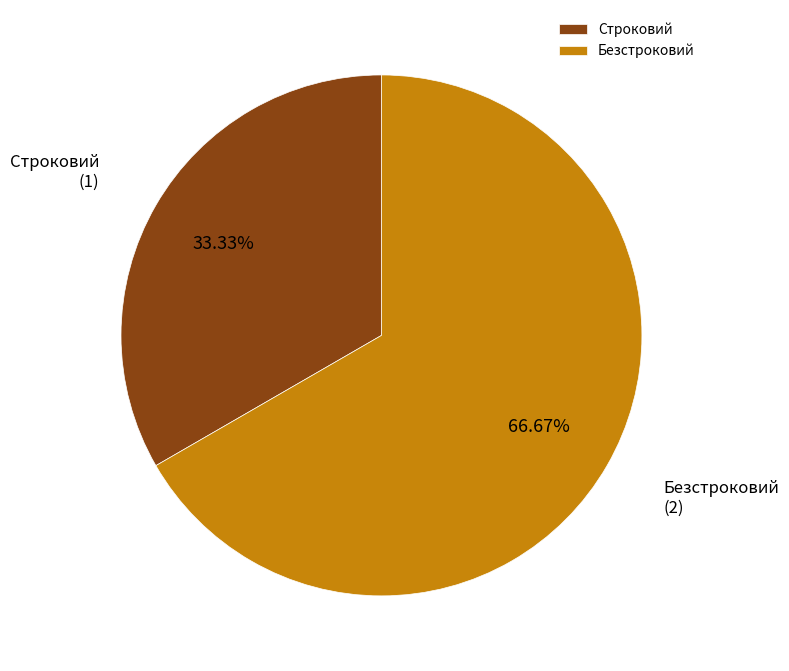

Which slice is the largest?

Безстроковий